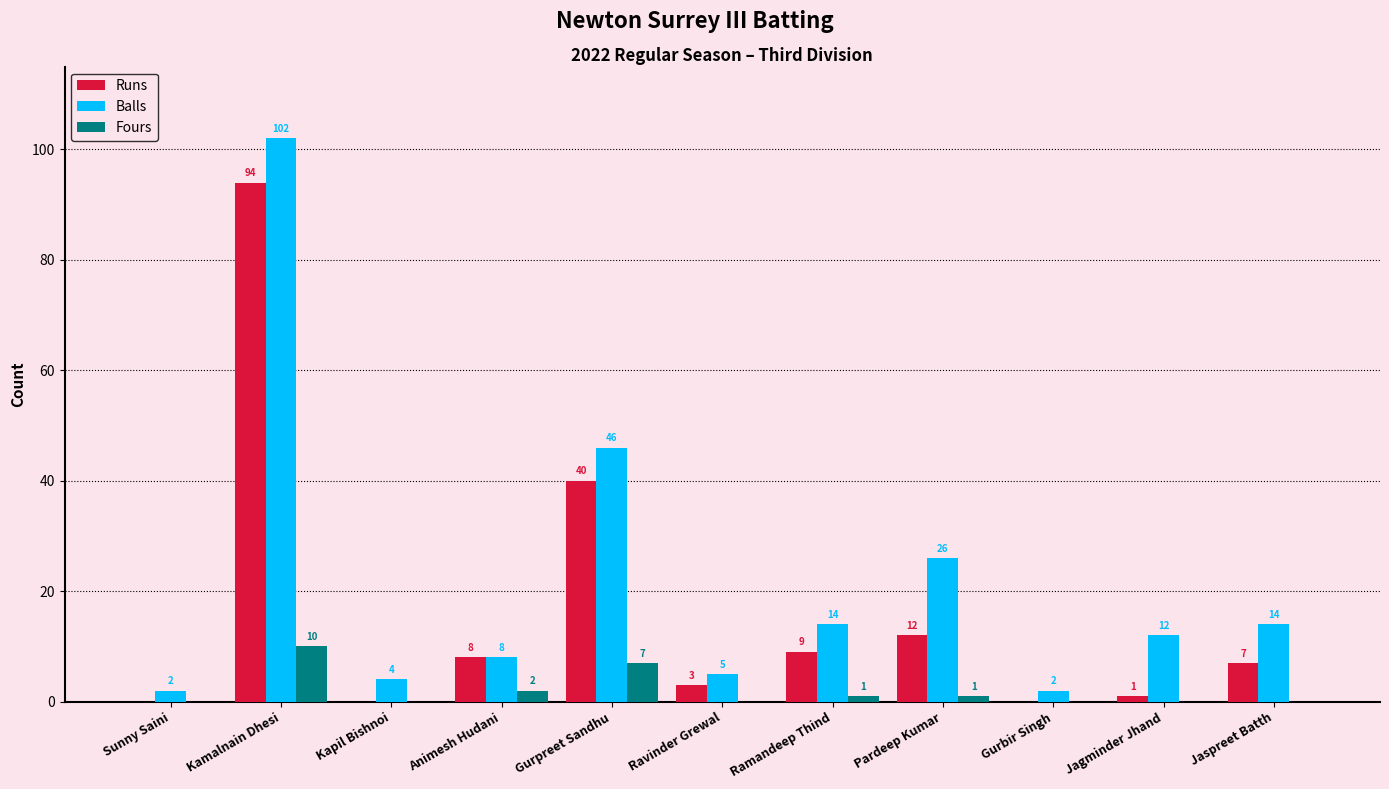

Is the value of Balls at Sunny Saini greater than the value of Runs at Kamalnain Dhesi?

No